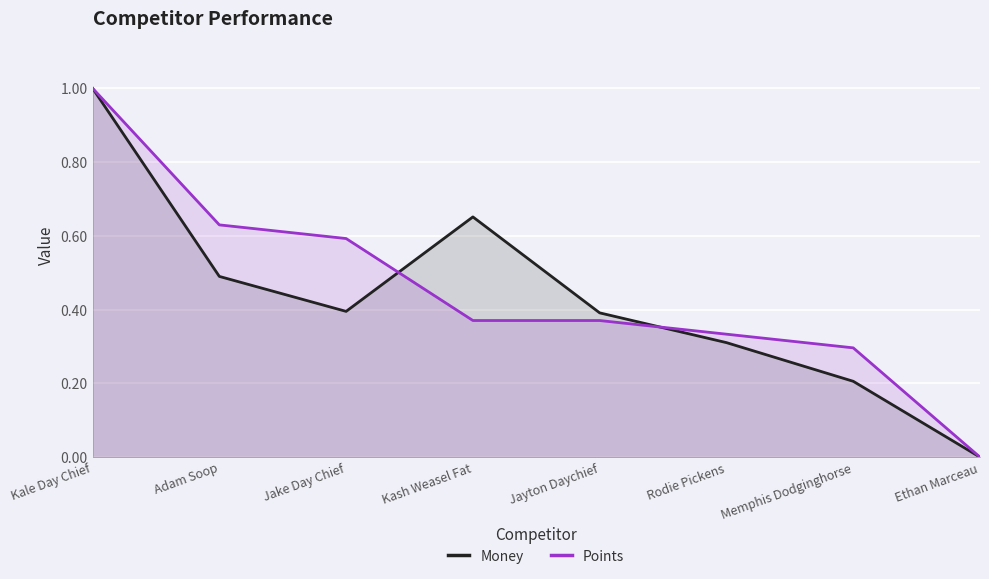

Does the chart display data point markers on the line(s)?

No